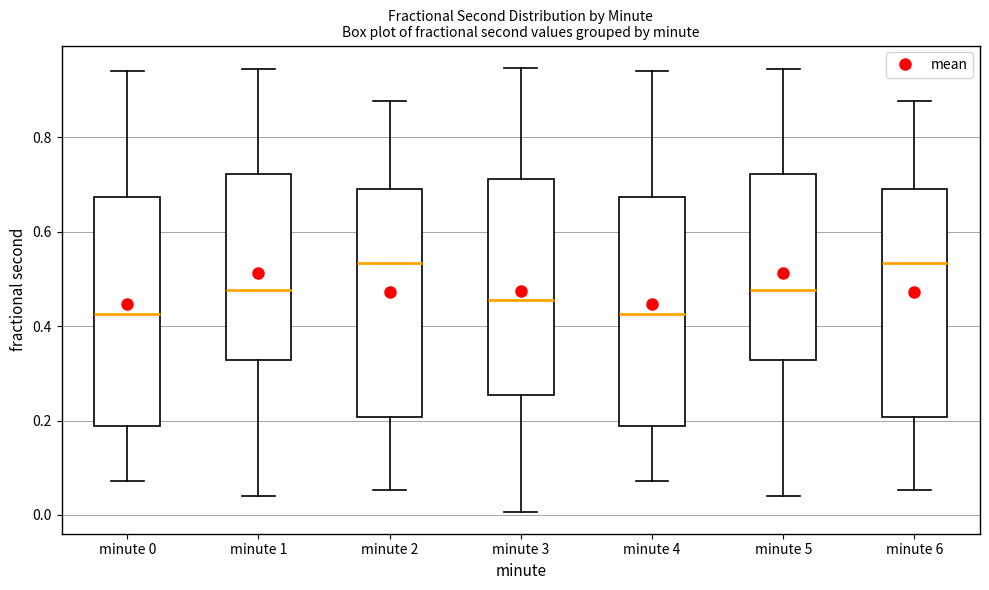

Where is the upper edge of the box for minute 4 on the y-axis? The values are not printed on the chart, so give them approximately, as read against the axis.

0.68